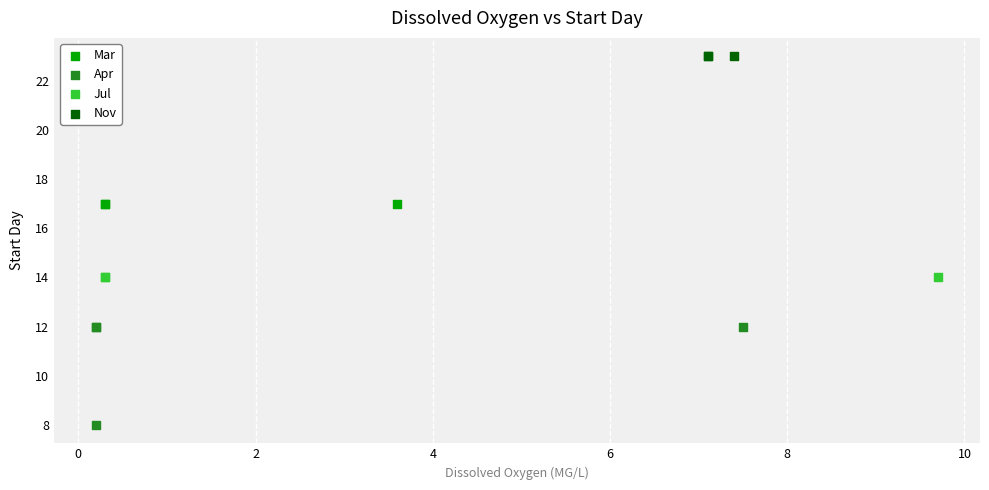

Which series contains the highest Y value?

Nov